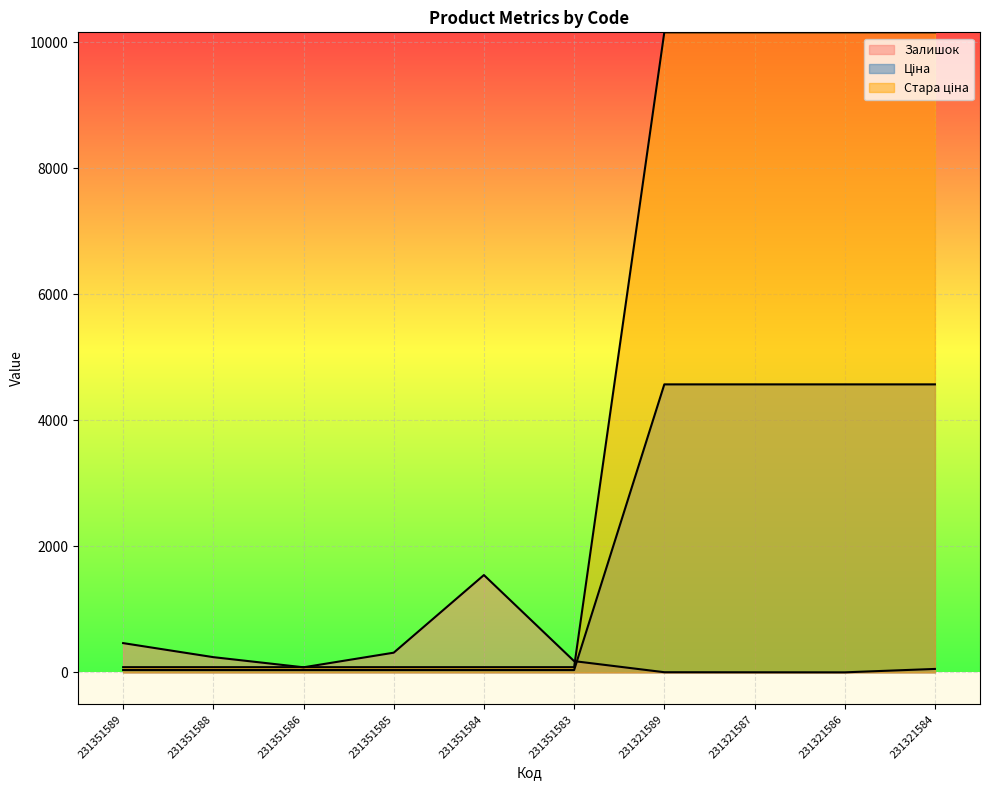

Does the chart display data point markers on the line(s)?

No